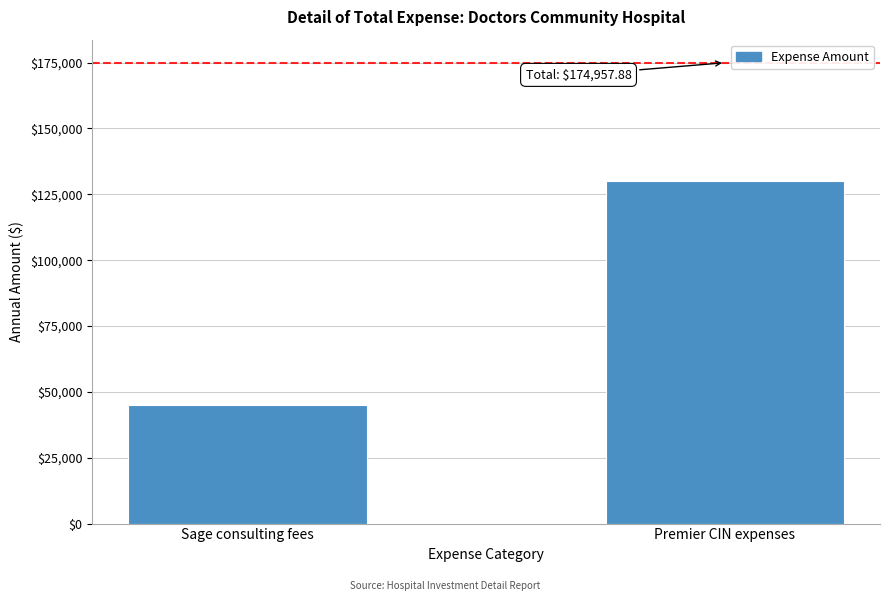

Reading left to right, what are all the values shown in this chart?

45000.0	129957.9